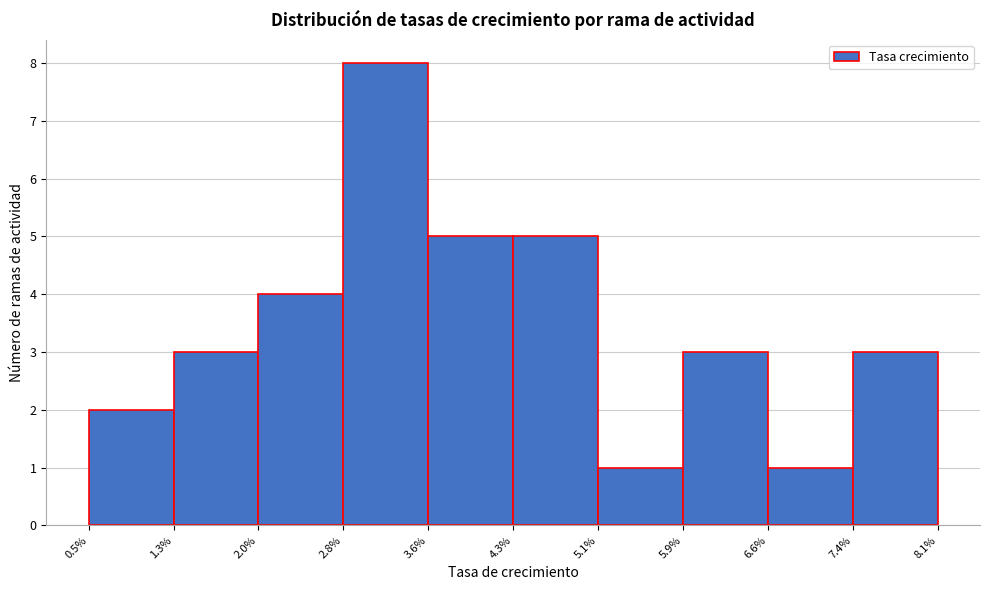

Reading left to right, list every bar in this chart as the range it spans on the x-axis followed by its height. The values are not printed on the chart, so give them approximately, as read against the axis.

0.5% to 1.3%: 2
1.3% to 2.0%: 3
2.0% to 2.8%: 4
2.8% to 3.6%: 8
3.6% to 4.3%: 5
4.3% to 5.1%: 5
5.1% to 5.9%: 1
5.9% to 6.6%: 3
6.6% to 7.4%: 1
7.4% to 8.1%: 3